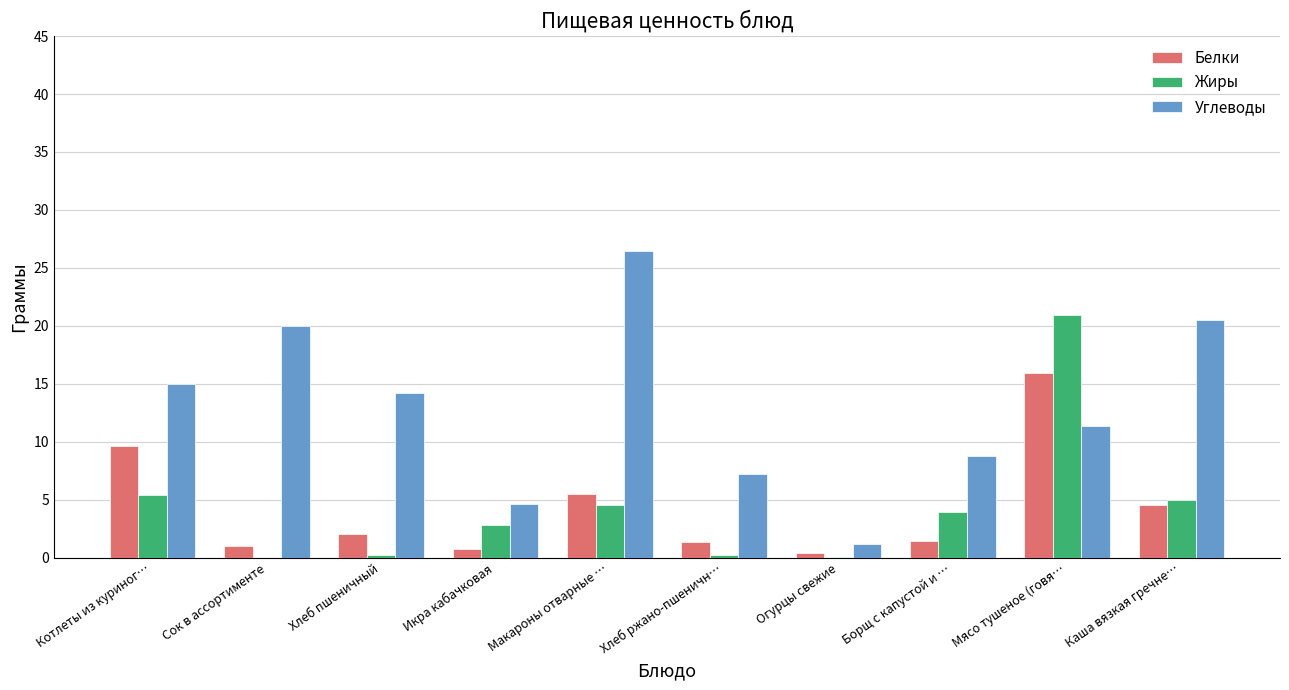

What is the sum of the Жиры values at Каша вязкая гречне… and Сок в ассортименте?

5.0